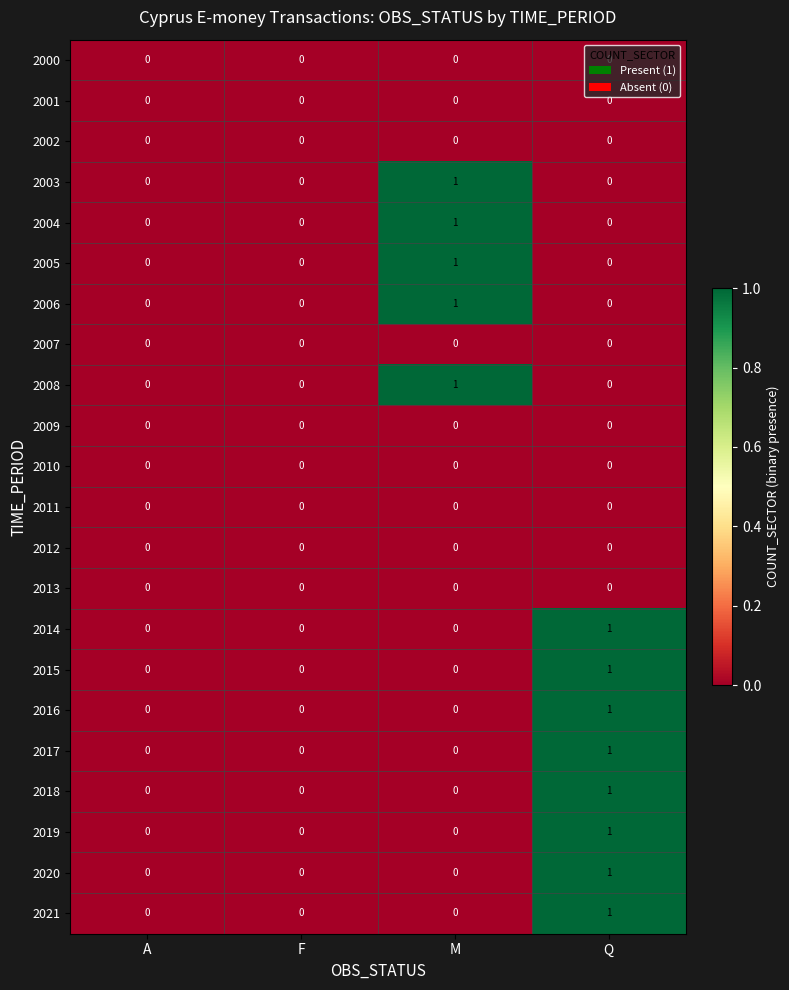

Which category has the highest value in the 2021 series?

Q